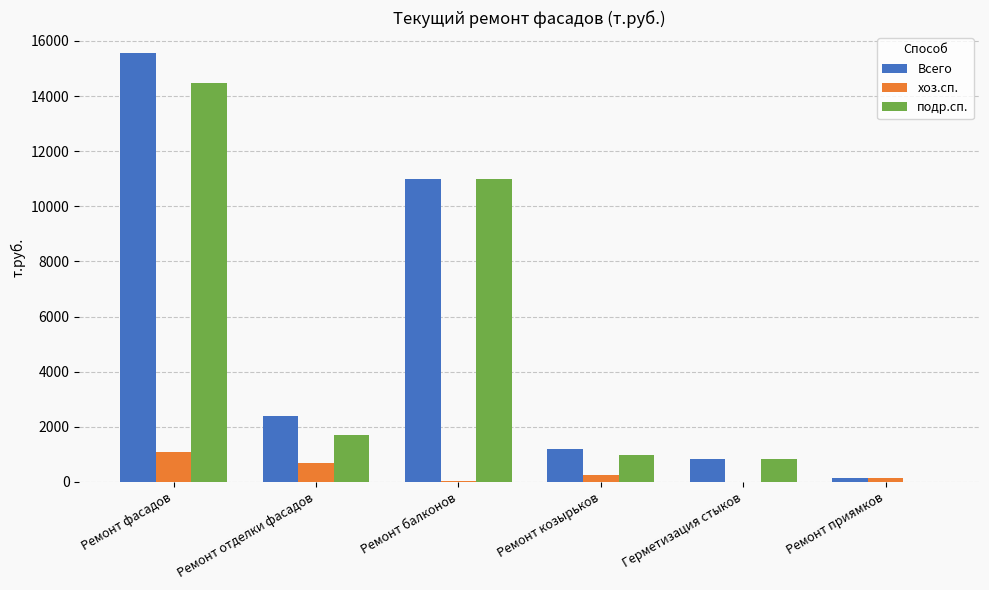

Is the value of подр.сп. at Ремонт балконов greater than the value of Всего at Ремонт приямков?

Yes